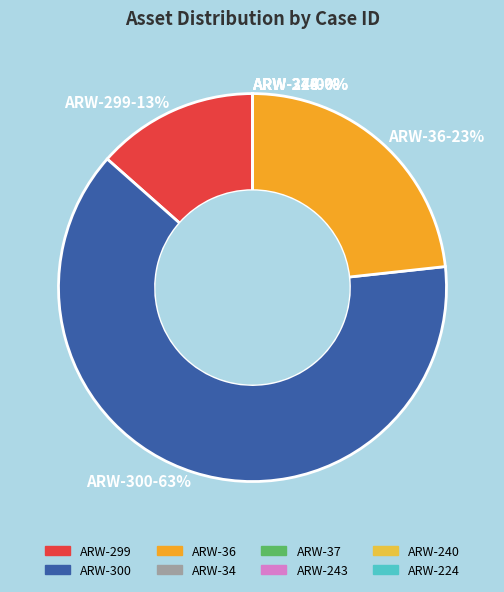

Between ARW-243 and ARW-36, which is larger?

ARW-36